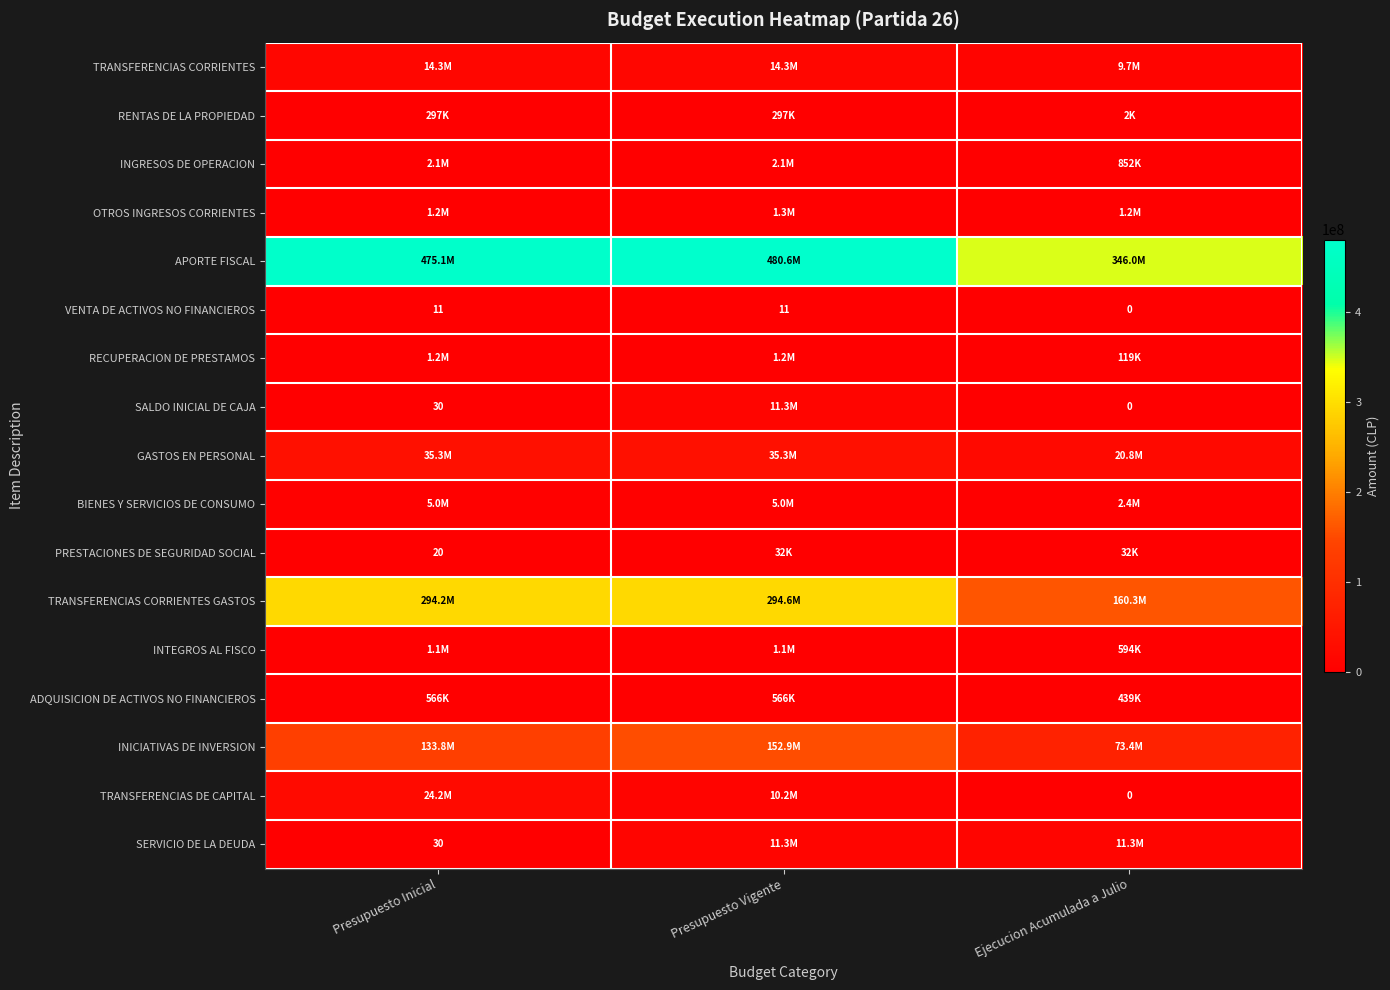

How many distinct data groups are displayed?

17